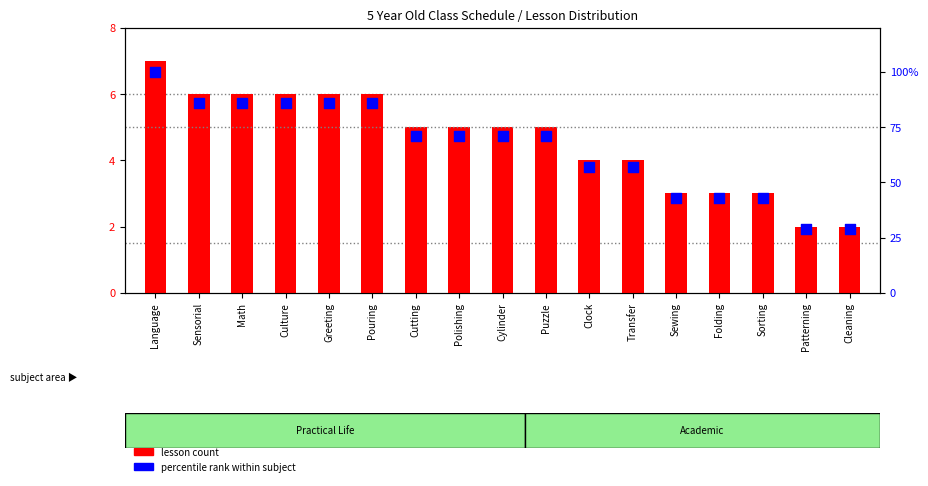

What is the total value across all series at Sensorial?

92